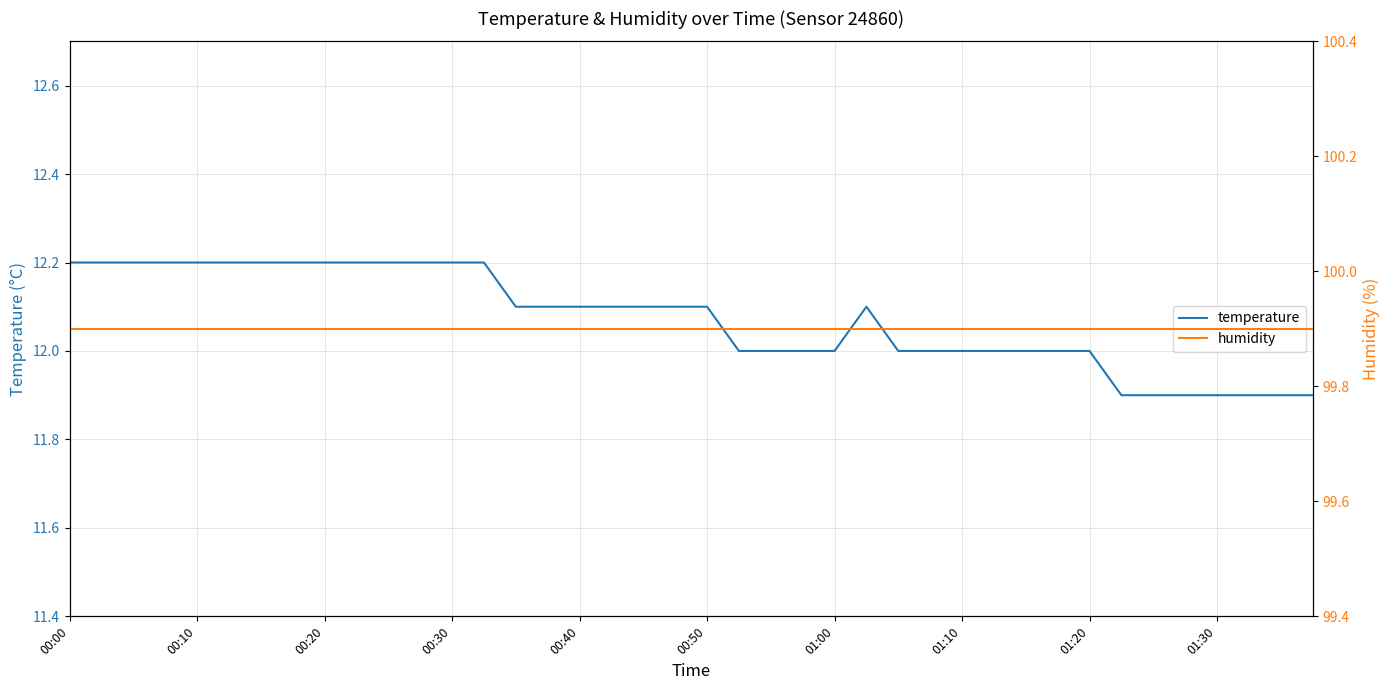

Reading left to right, transcribe all the data shown in this chart.

temperature: 12.2	12.2	12.2	12.2	12.2	12.2	12.2	12.2	12.2	12.2	12.2	12.2	12.2	12.2	12.1	12.1	12.1	12.1	12.1	12.1	12.1	12.0	12.0	12.0	12.0	12.1	12.0	12.0	12.0	12.0	12.0	12.0	12.0	11.9	11.9	11.9	11.9	11.9	11.9	11.9
humidity: 99.9	99.9	99.9	99.9	99.9	99.9	99.9	99.9	99.9	99.9	99.9	99.9	99.9	99.9	99.9	99.9	99.9	99.9	99.9	99.9	99.9	99.9	99.9	99.9	99.9	99.9	99.9	99.9	99.9	99.9	99.9	99.9	99.9	99.9	99.9	99.9	99.9	99.9	99.9	99.9